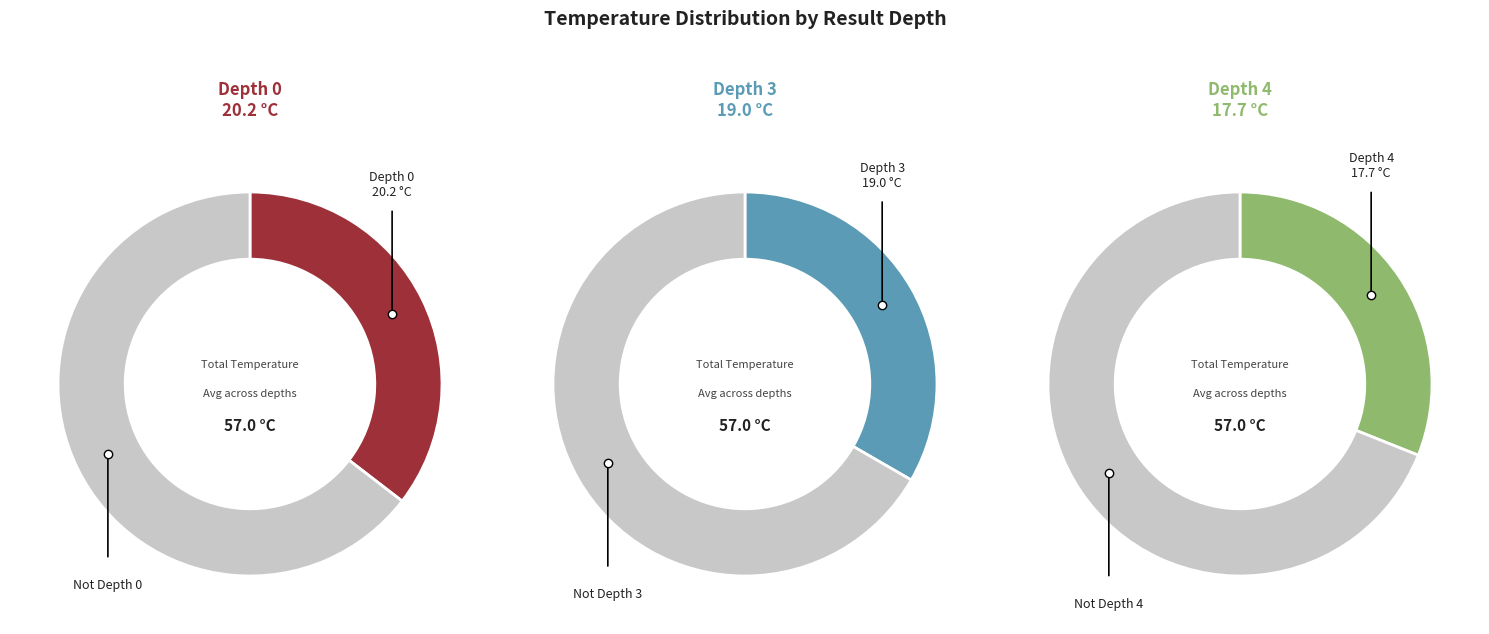

What is the change in value from Depth 0 to Depth 3?

-1.2